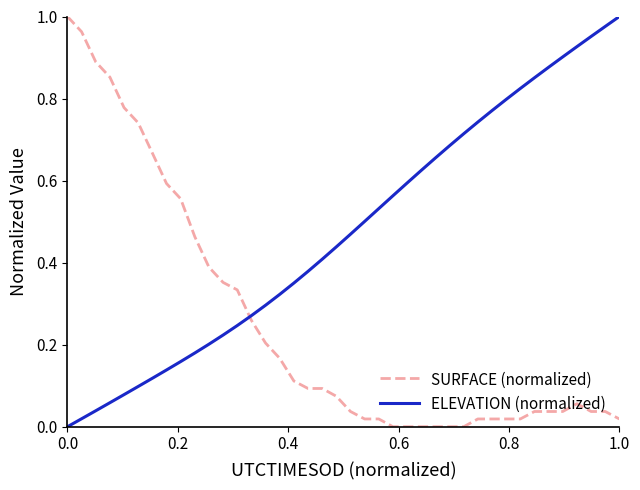

Rank the series by their average value, from highest to lowest.

ELEVATION (normalized), SURFACE (normalized)